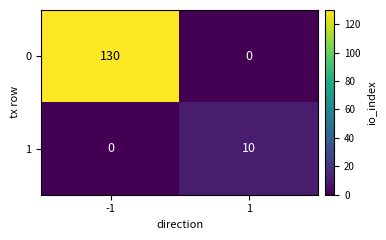

What is the average value of the 1 series?

5